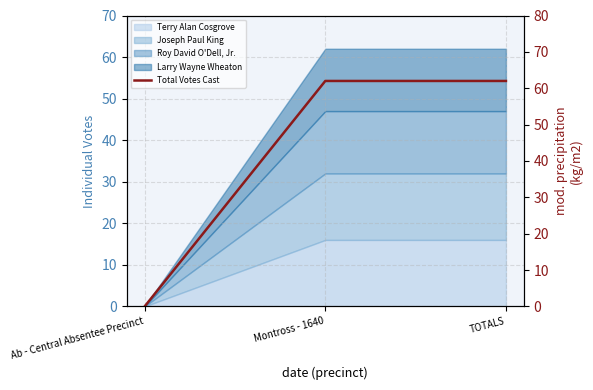

What is the difference between the second highest and minimum values?

62